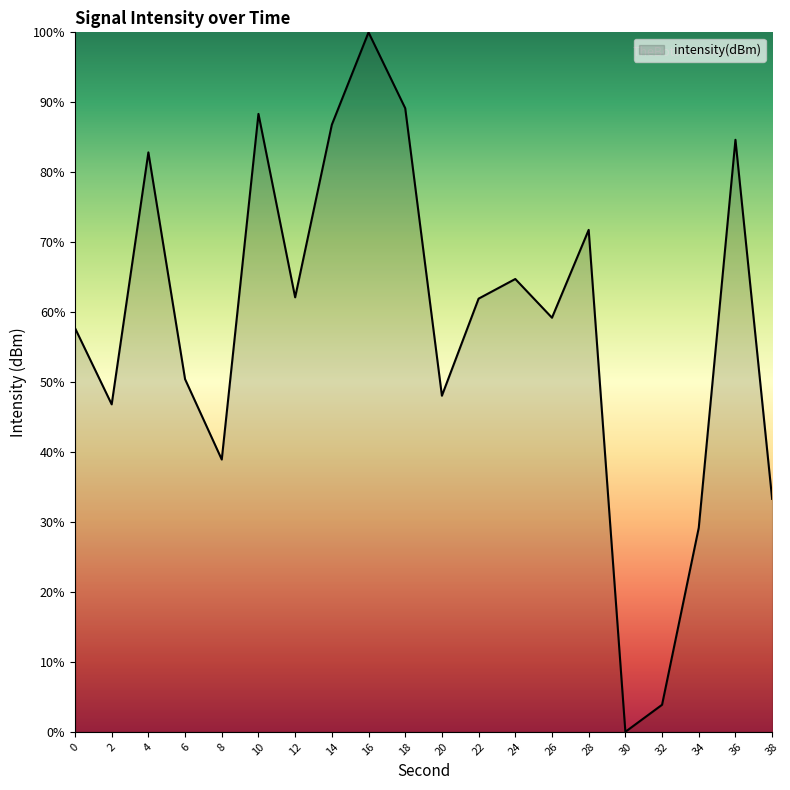

How many positive values are there?

19